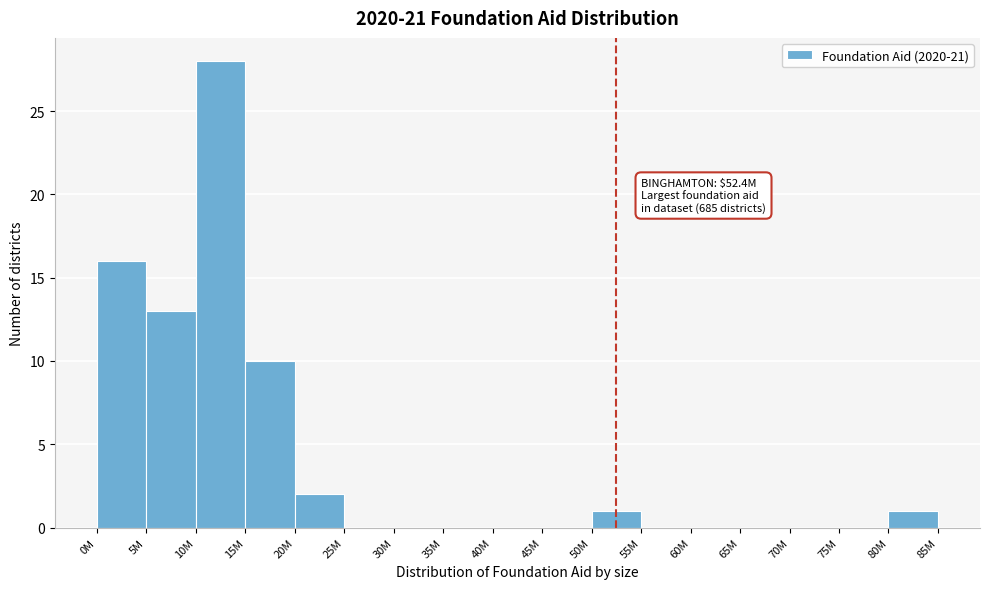

Reading left to right, list all the values displayed in this chart.

0M=16	5M=13	10M=28	15M=10	20M=2	25M=0	30M=0	35M=0	40M=0	45M=0	50M=1	55M=0	60M=0	65M=0	70M=0	75M=0	80M=1